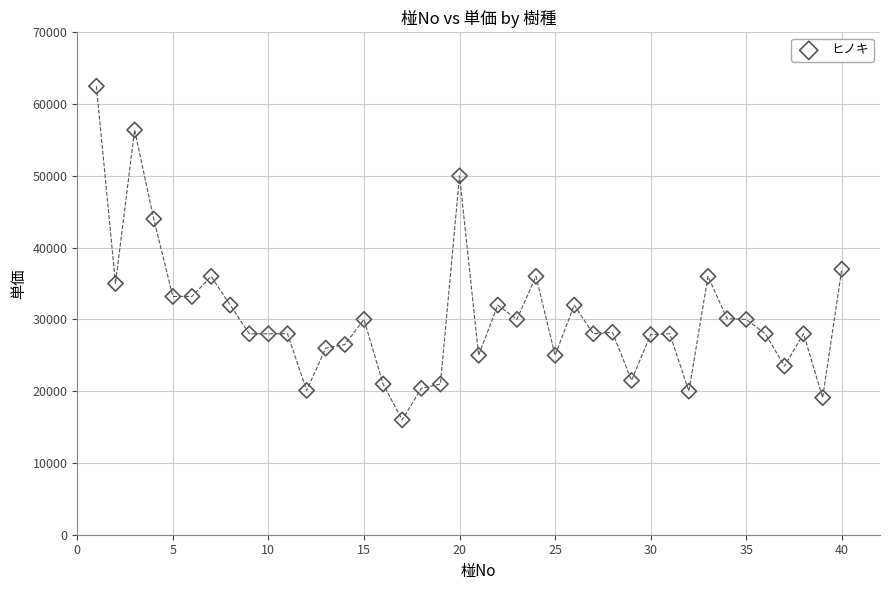

What is the range of Y values (max minus min)?

46500